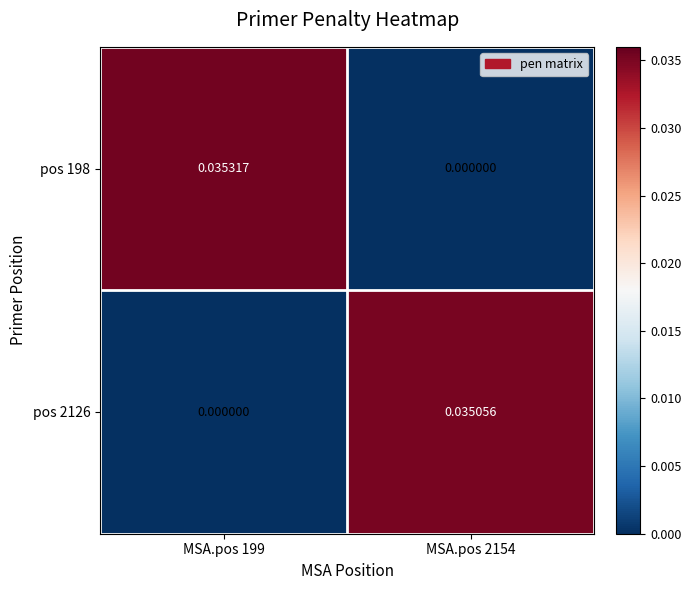

Is the value of pos 198 at MSA.pos 199 greater than the value of pos 2126 at MSA.pos 2154?

Yes